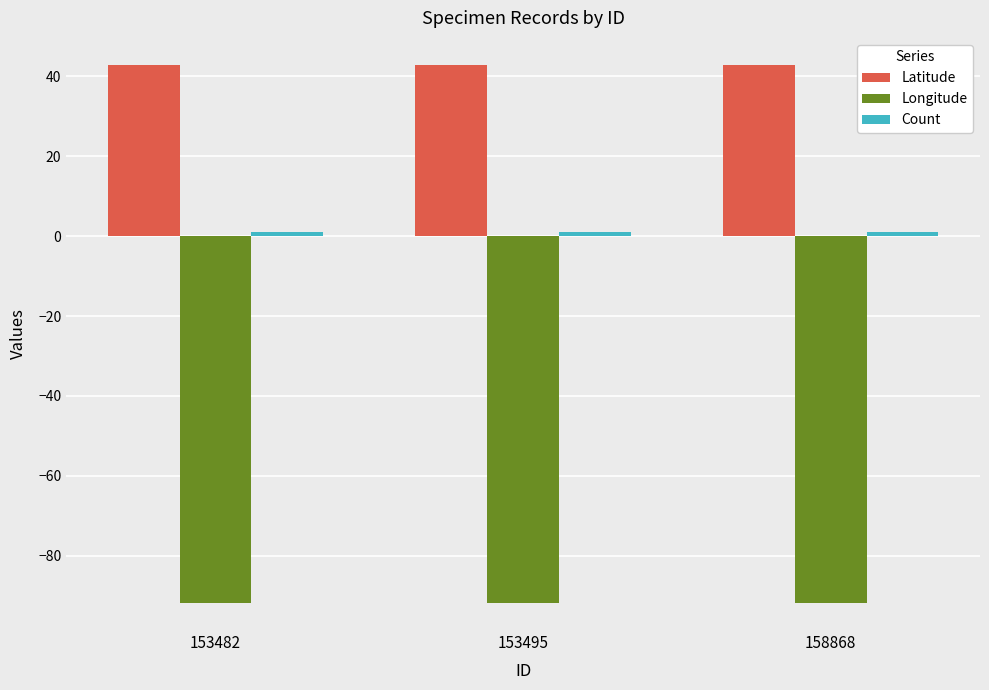

What is the maximum value for Latitude?

42.9